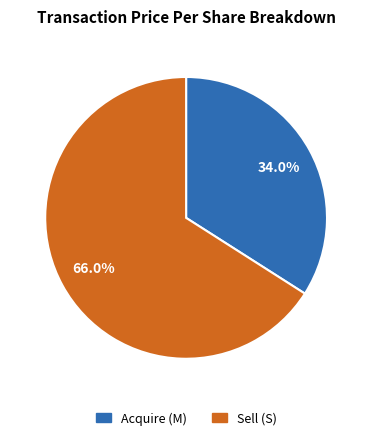

Is there a majority slice in this chart?

Yes